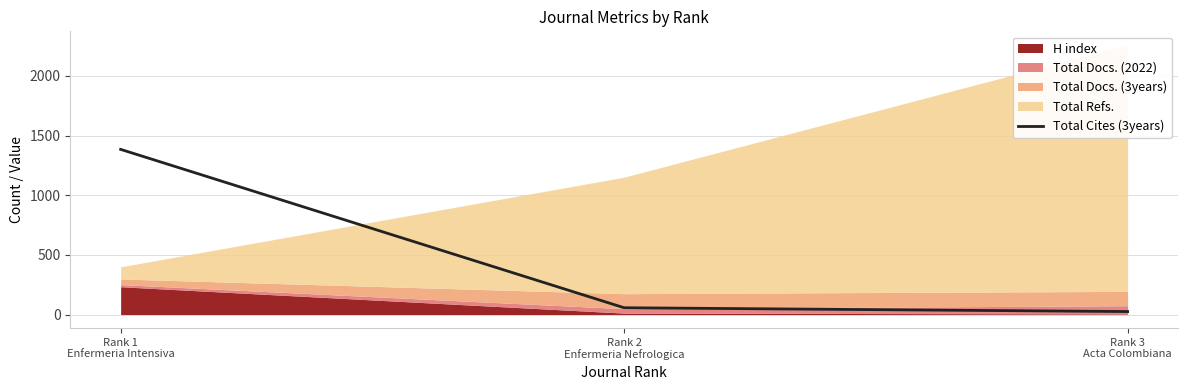

True or false: the data shows 2058 at Rank 1
Enfermeria Intensiva.

False